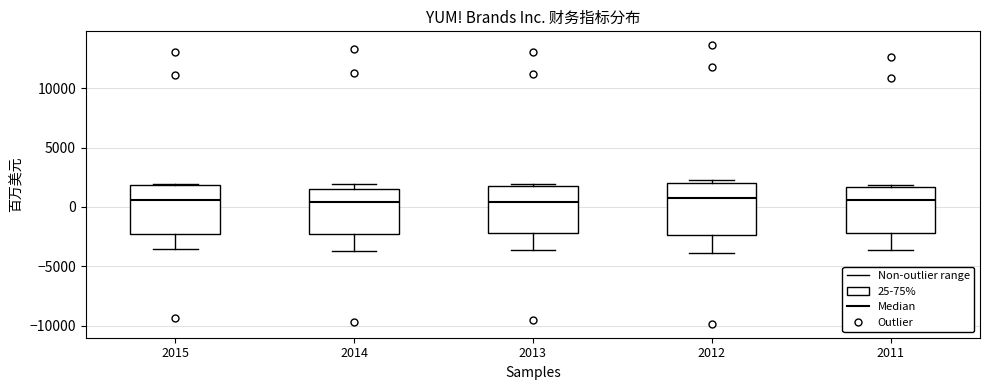

Reading left to right, read every box against the y-axis: the position of its median line, the range the box covers, and the ends of its whiskers. The values are not printed on the chart, so give them approximately, as read against the axis.

2015: median 500, box -2500 to 2000, whiskers -3500 to 2000
2014: median 500, box -2500 to 1500, whiskers -3500 to 2000
2013: median 500, box -2000 to 1500, whiskers -3500 to 2000
2012: median 500, box -2500 to 2000, whiskers -4000 to 2500
2011: median 500, box -2000 to 1500, whiskers -3500 to 2000